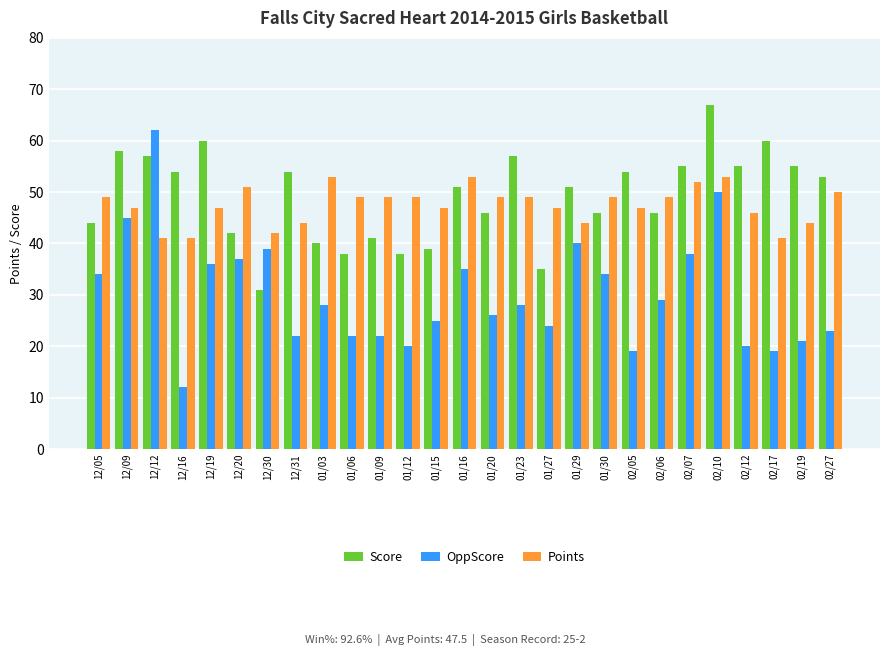

What is the label of the 18th bar from the left?

01/29